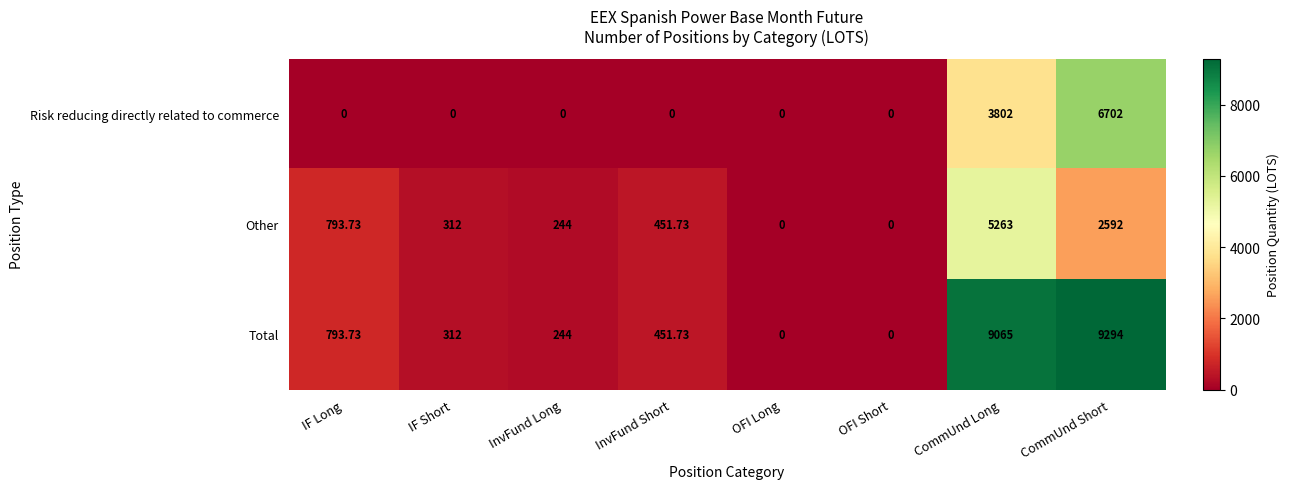

Where does the Other series first go above 451?

IF Long